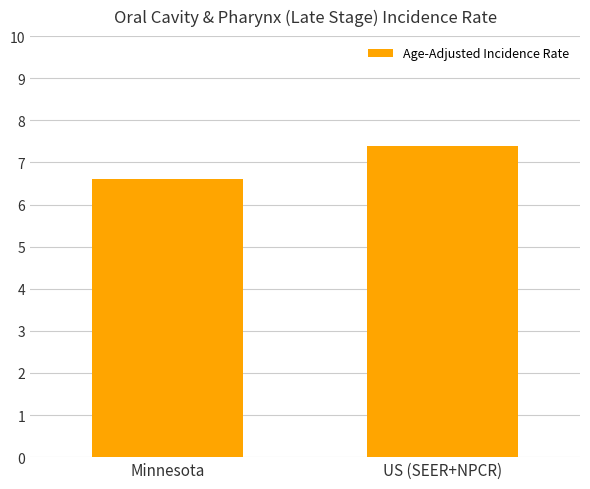

What is the change in value from Minnesota to US (SEER+NPCR)?

+0.8